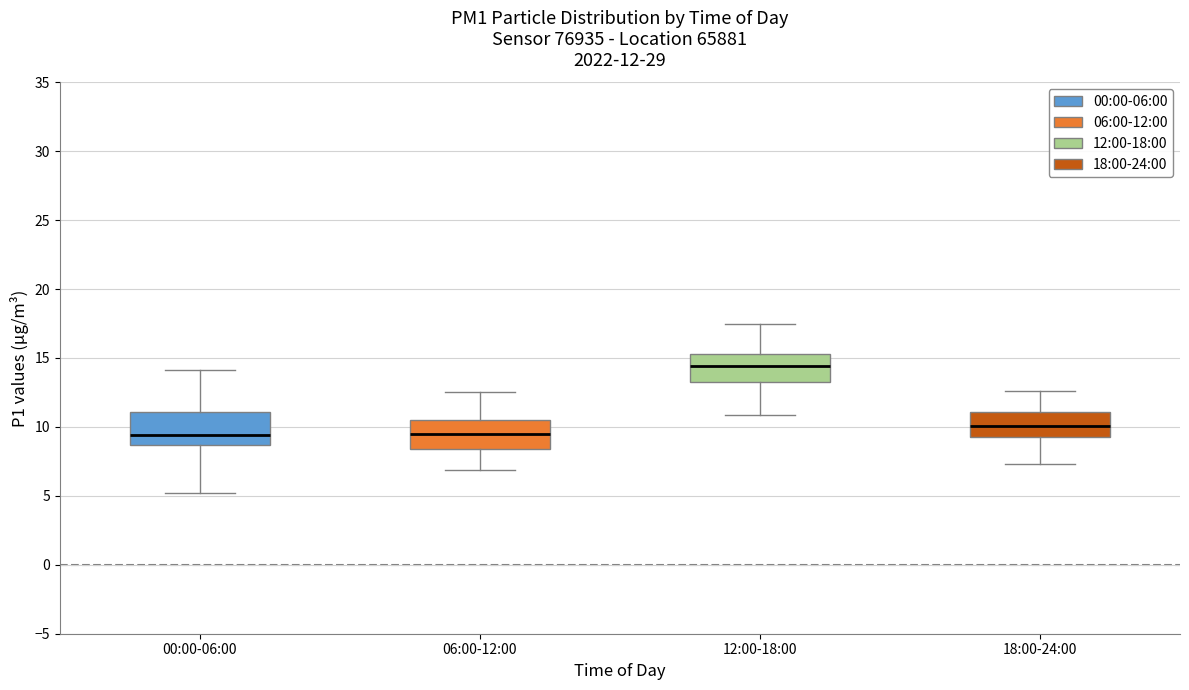

Which box has the highest median line?

12:00-18:00